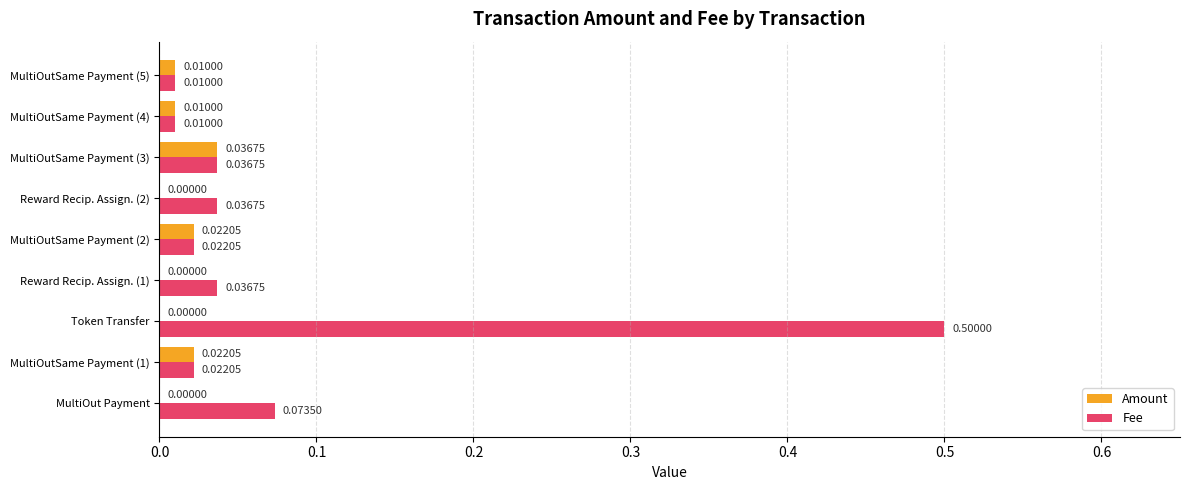

What is the sum of all Fee values?

0.7